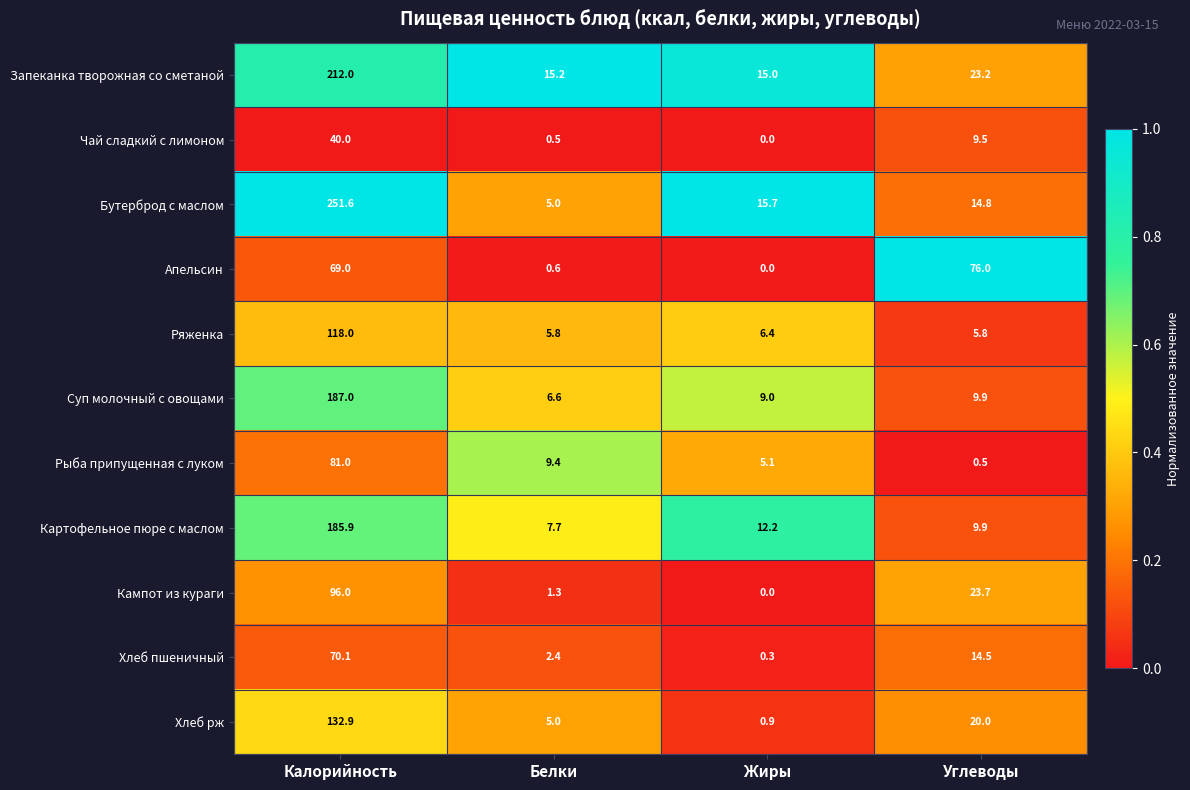

True or false: Картофельное пюре с маслом has a value of 16.3 at Жиры.

False